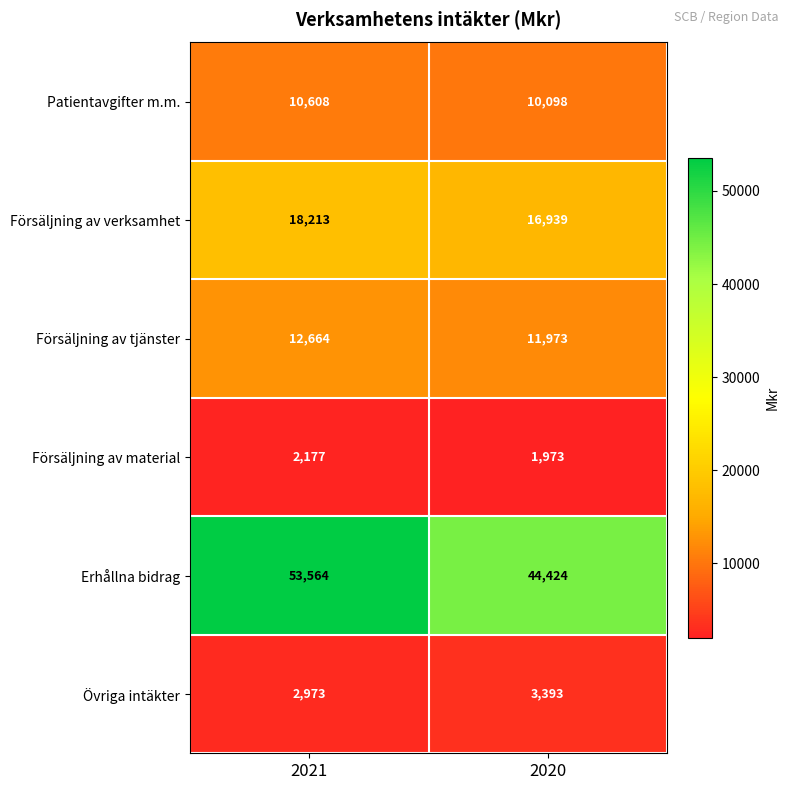

Count the number of data series in this chart.

6